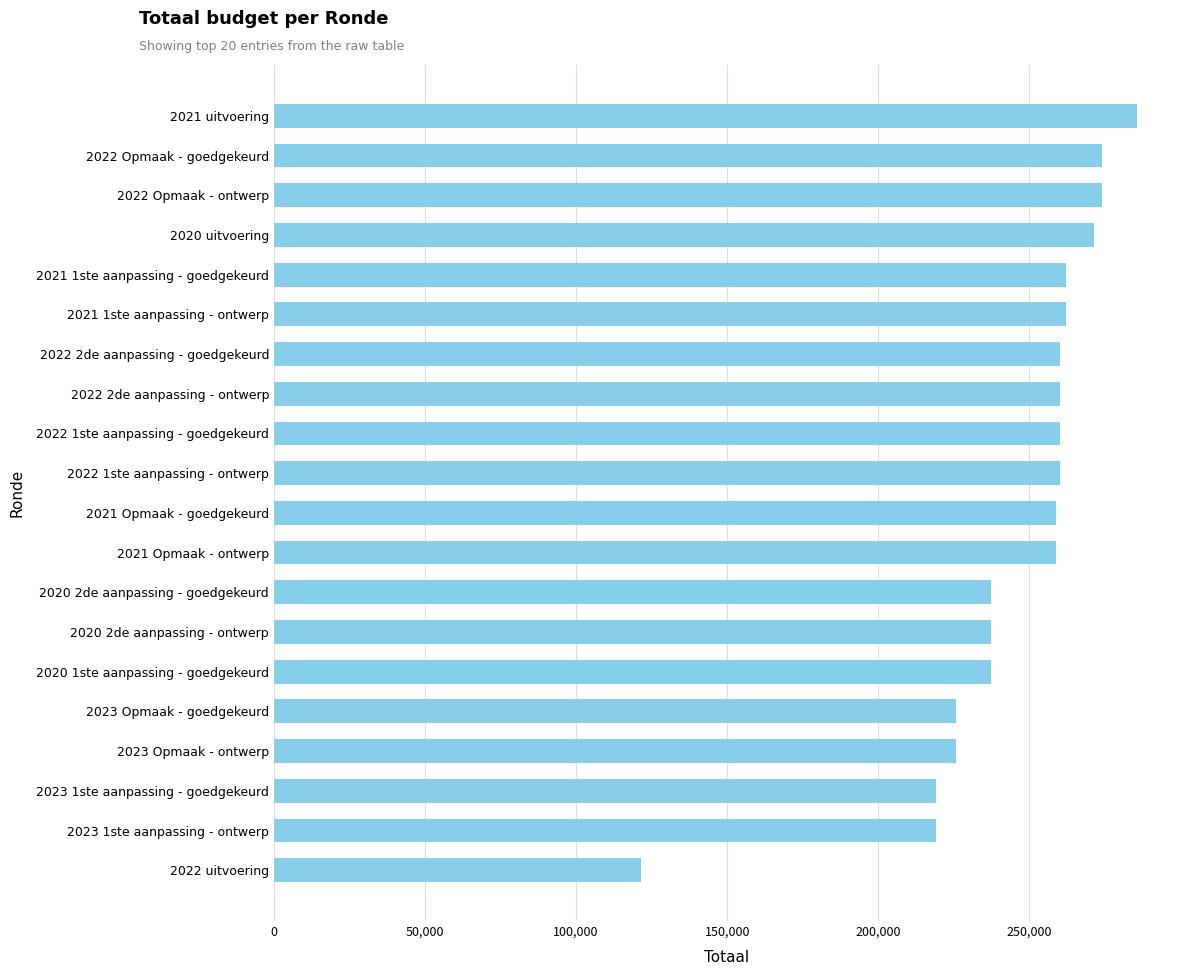

What is the value of the 4th bar from the top?

271227